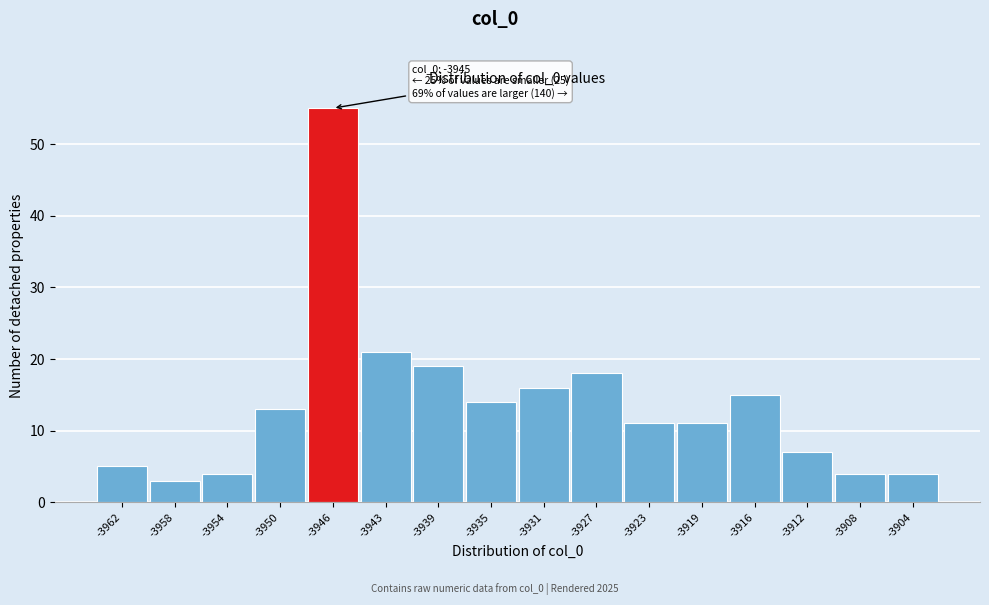

Reading left to right, list all the values displayed in this chart.

-3962=5	-3958=3	-3954=4	-3950=13	-3946=55	-3943=21	-3939=19	-3935=14	-3931=16	-3927=18	-3923=11	-3919=11	-3916=15	-3912=7	-3908=4	-3904=4